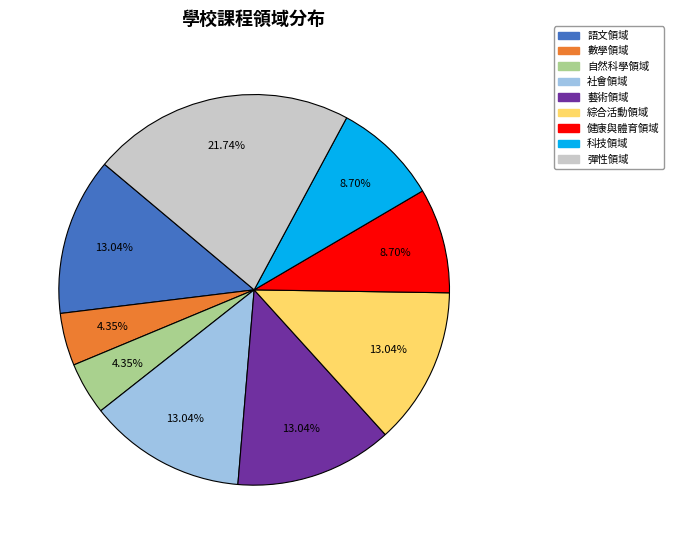

Count the number of slices in the pie.

9